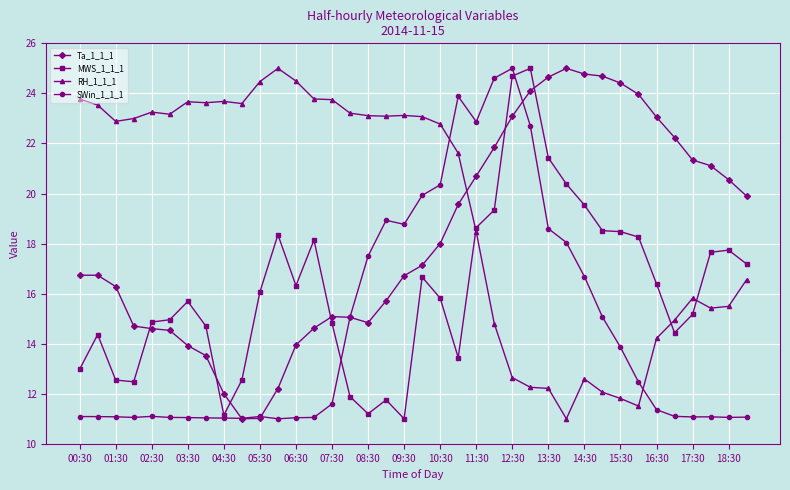

What is the value of the RH_1_1_1 point at the 34th from the left?

14.9